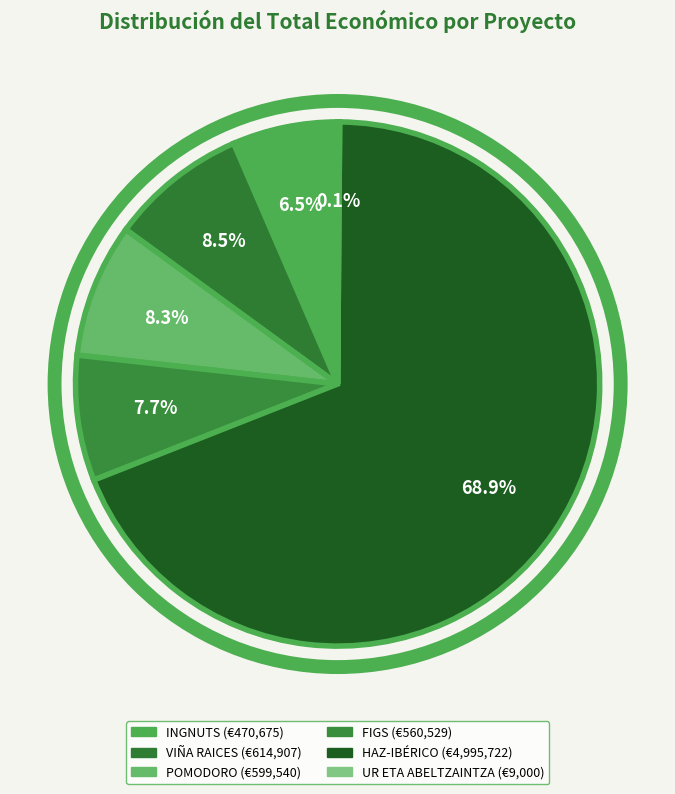

Rank the categories by value from highest to lowest.

HAZ-IBÉRICO, VIÑA RAICES, POMODORO, FIGS, INGNUTS, UR ETA ABELTZAINTZA